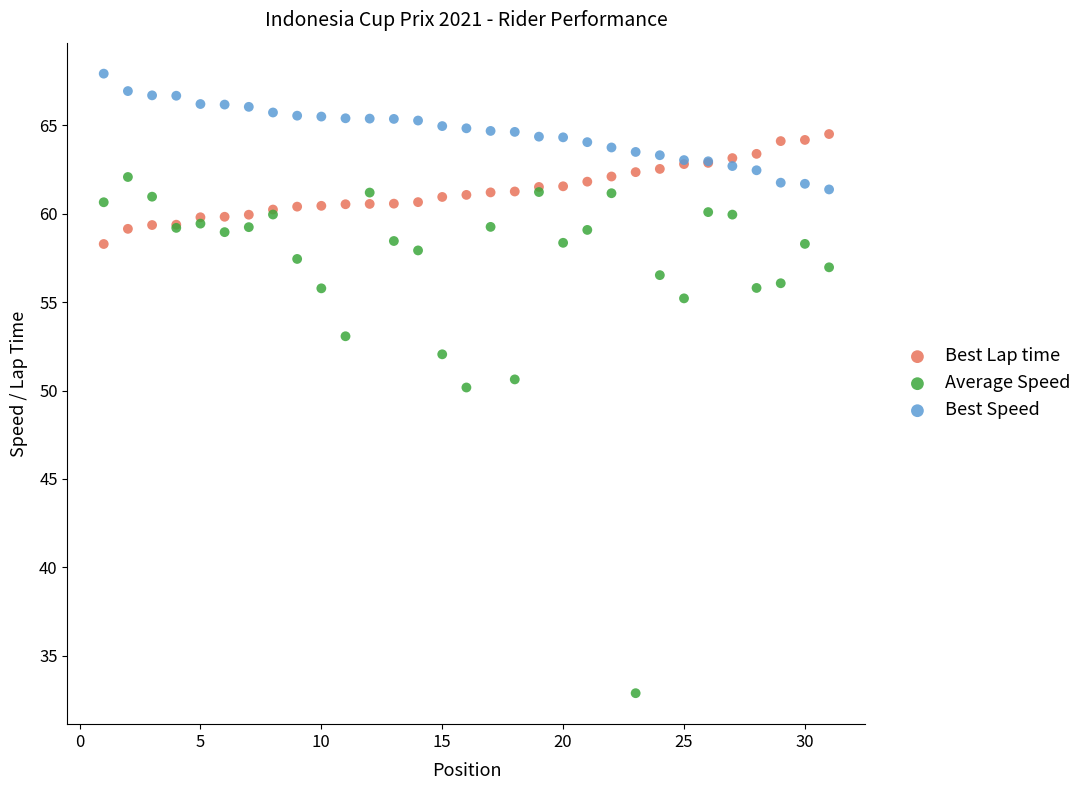

In the Average Speed series, what Y value is closest to 47?

50.2